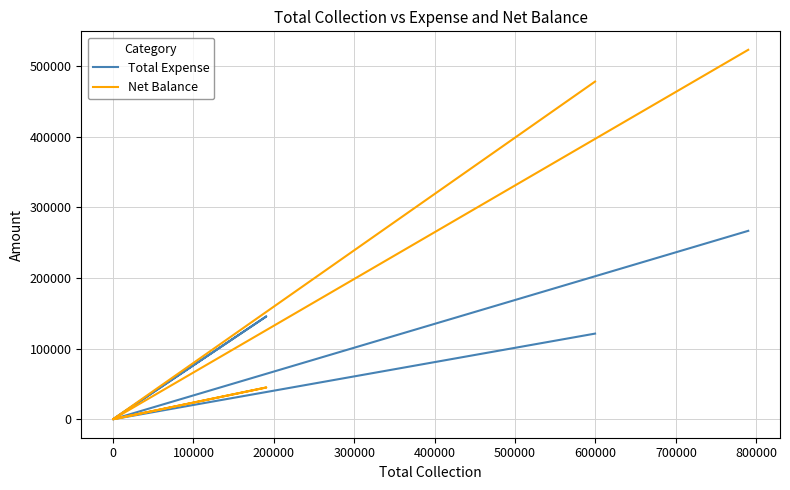

True or false: Total Expense and Net Balance cross at least once.

False